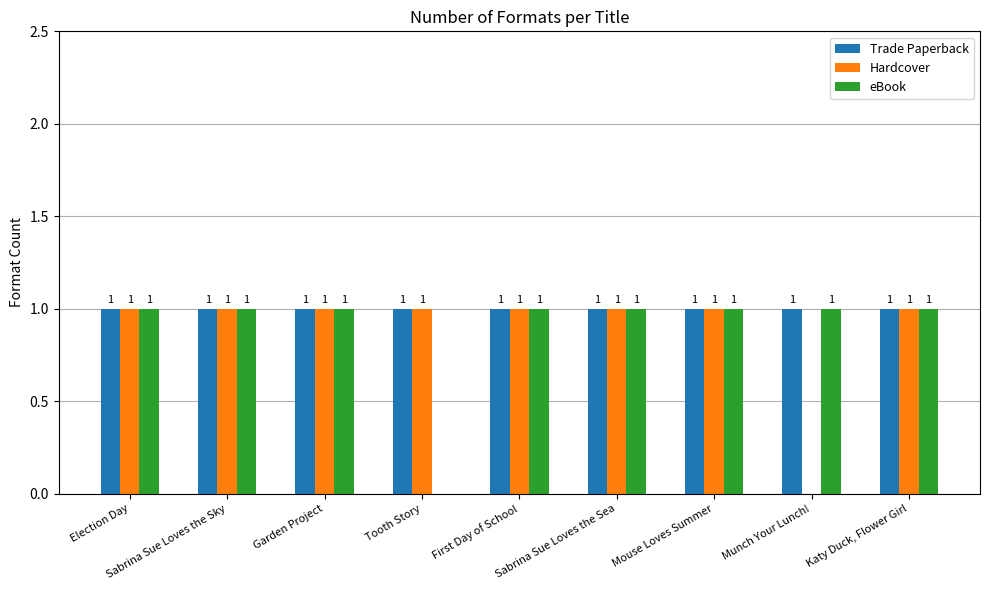

True or false: Hardcover has a value of 0 at Munch Your Lunch!.

True